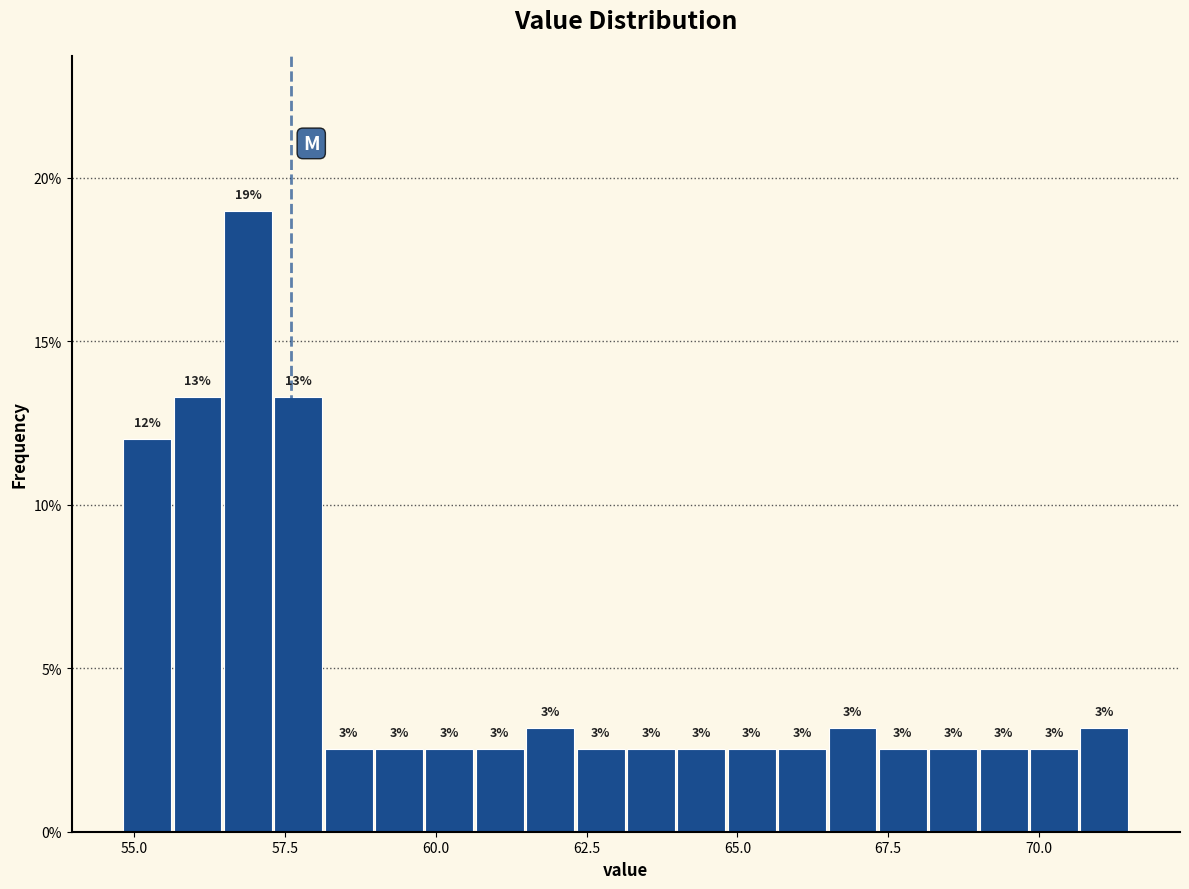

Read against the x-axis, roughly where is the centre of the tallest bar?

57.0